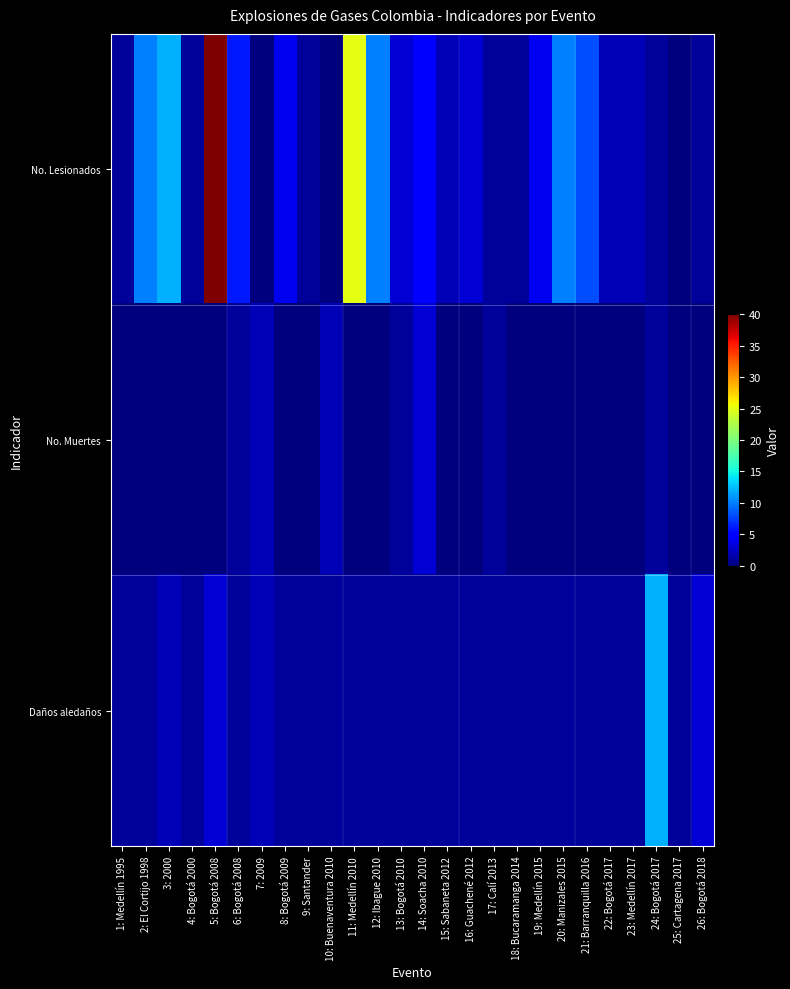

Which series has the largest total across all categories?

No. Lesionados